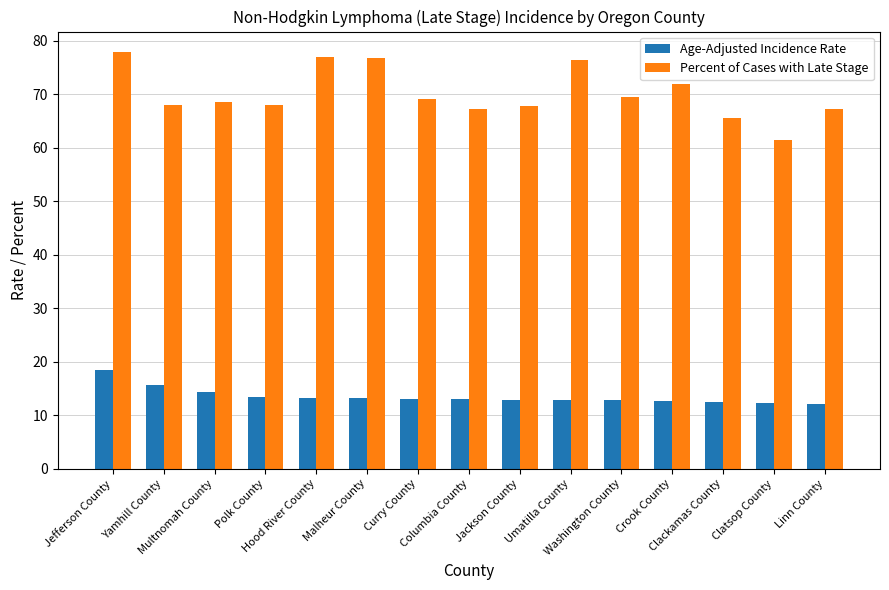

What is the sum of the Age-Adjusted Incidence Rate values at Clackamas County and Malheur County?

25.7